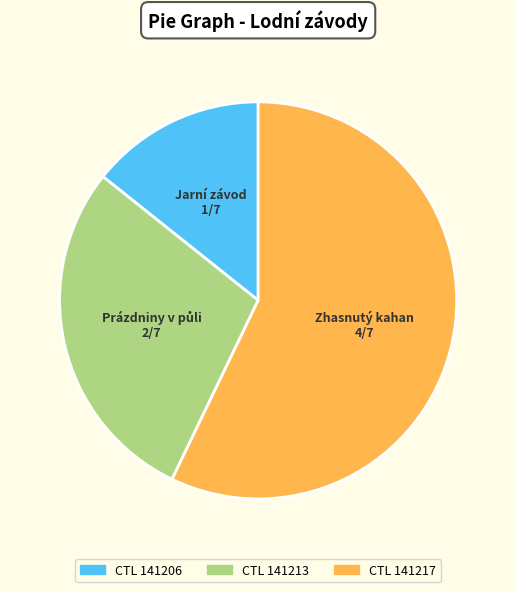

Is there a majority slice in this chart?

Yes